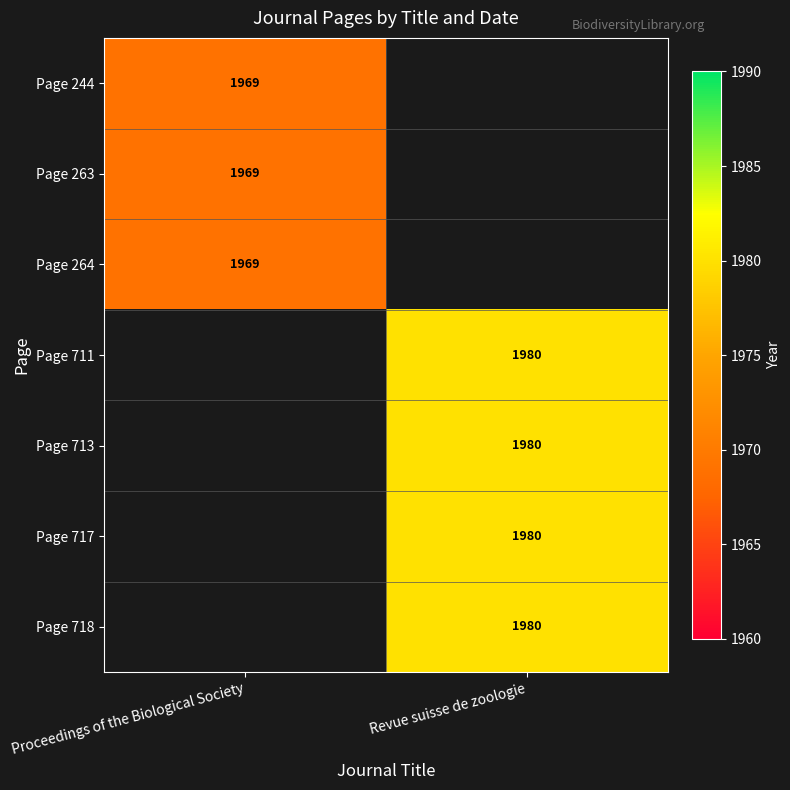

Is it true that Page 718 equals 1302 at Revue suisse de zoologie?

False